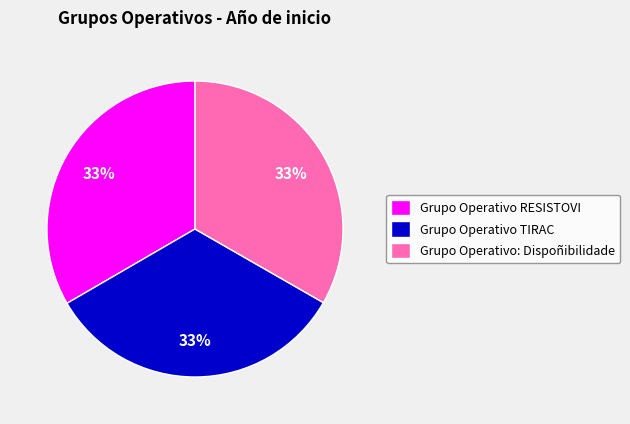

What is the ratio of the value at Grupo Operativo RESISTOVI to the value at Grupo Operativo TIRAC?

1.0